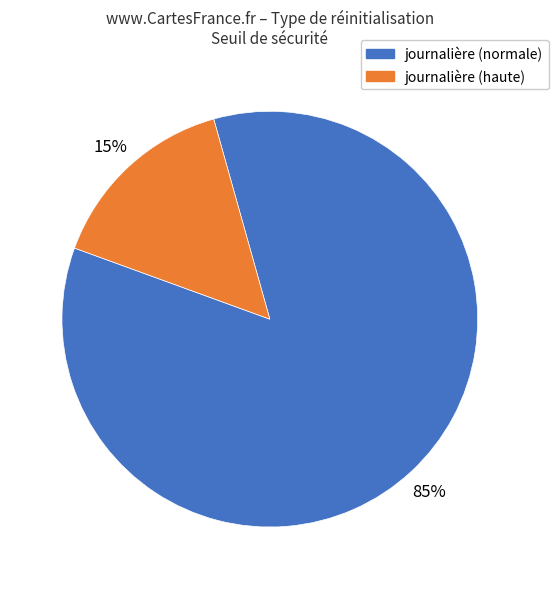

Does any single category account for the majority?

Yes